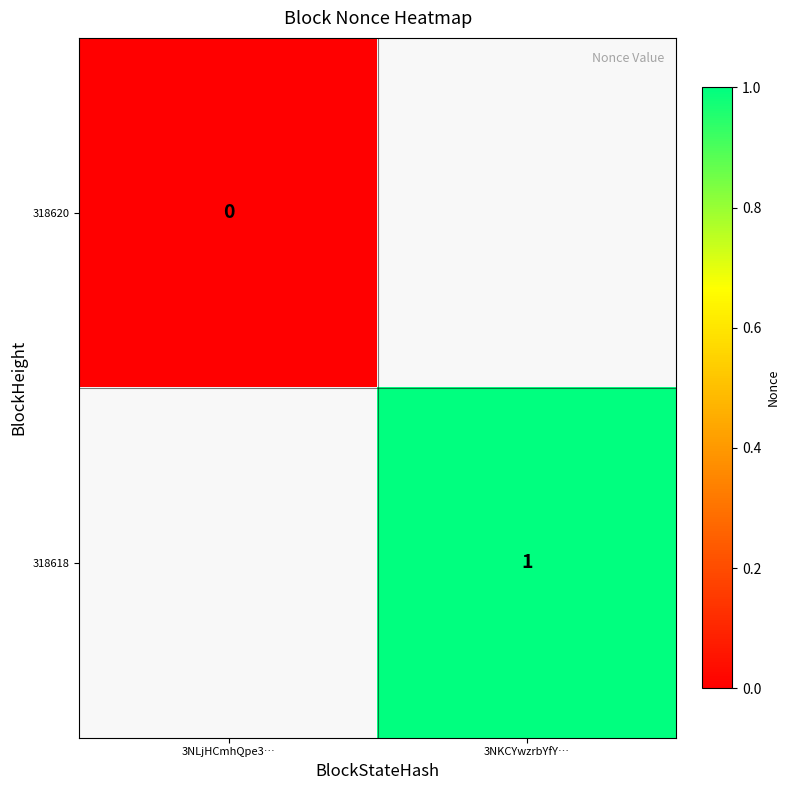

How many categories are shown in the chart?

2